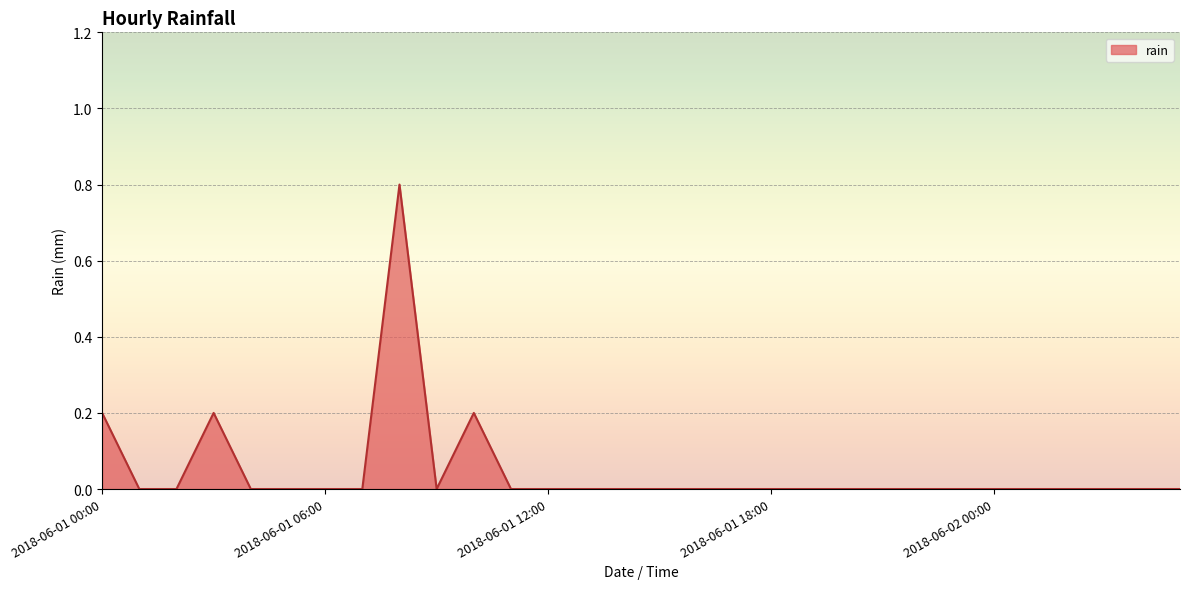

What is the difference between the maximum and minimum values?

0.8